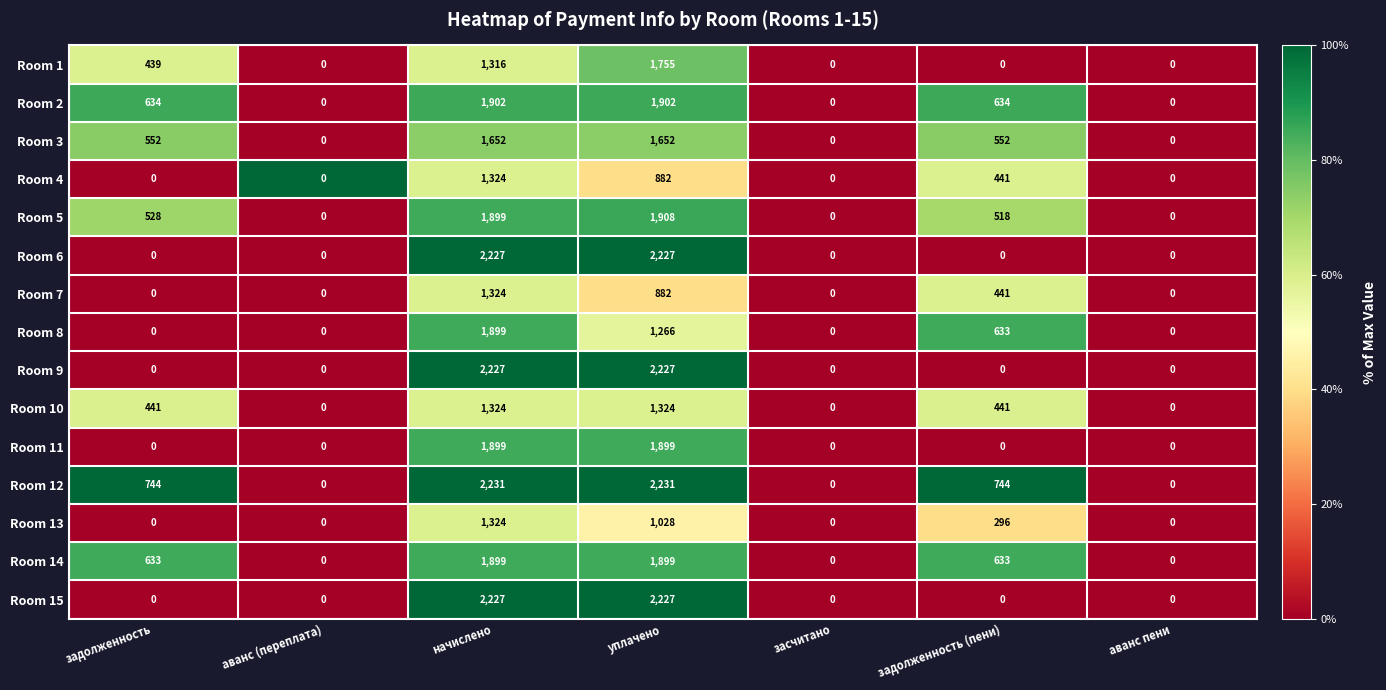

What is the approximate value of Room 10 at уплачено?

1324